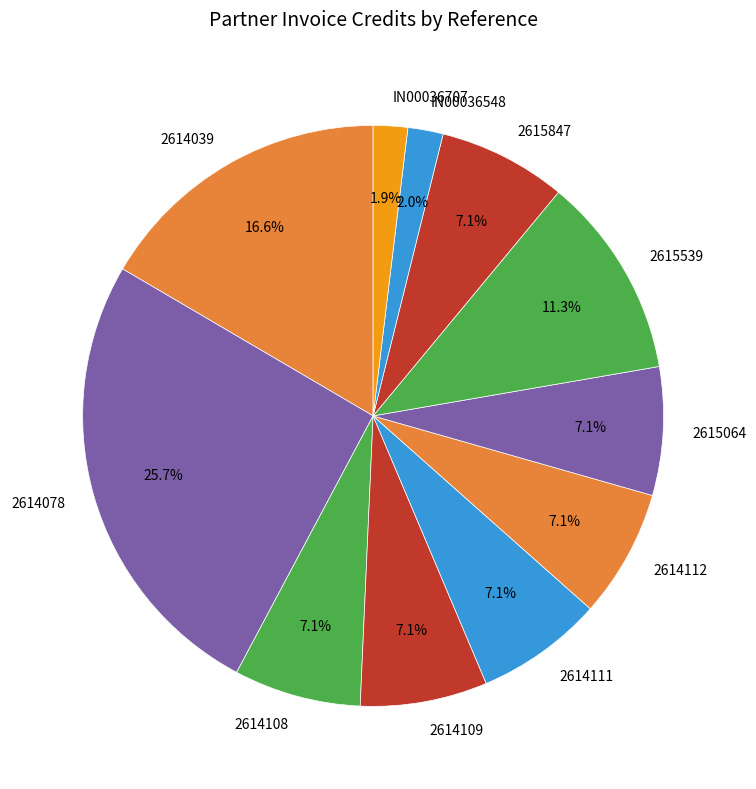

To the nearest percent, what percentage of the pie is 2614112?

7%